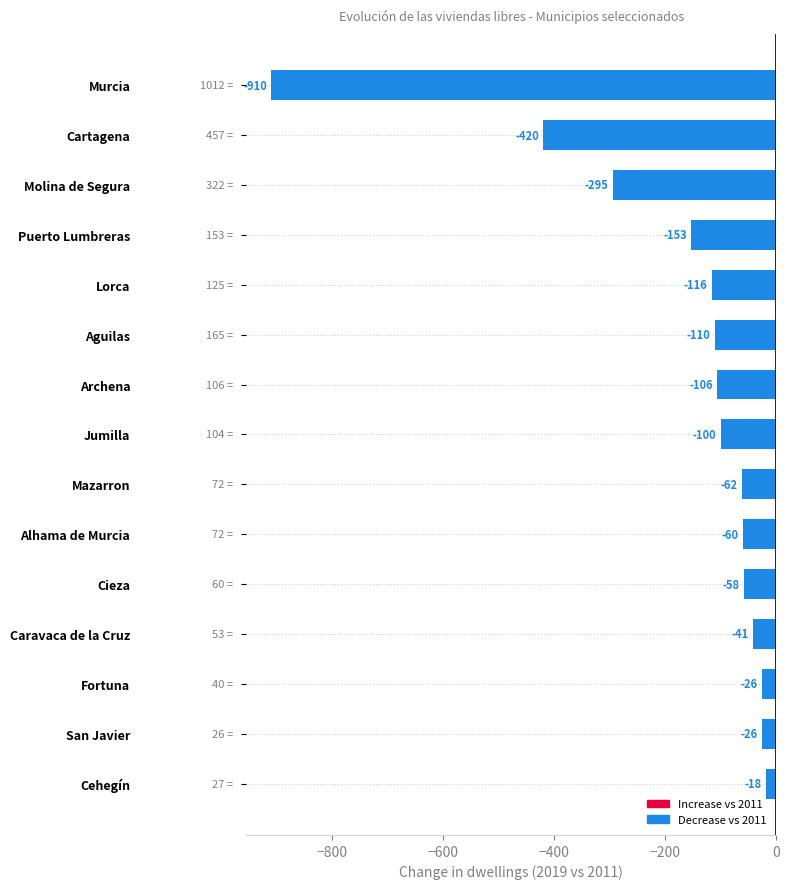

Which has a higher value, Puerto Lumbreras or Lorca?

Lorca